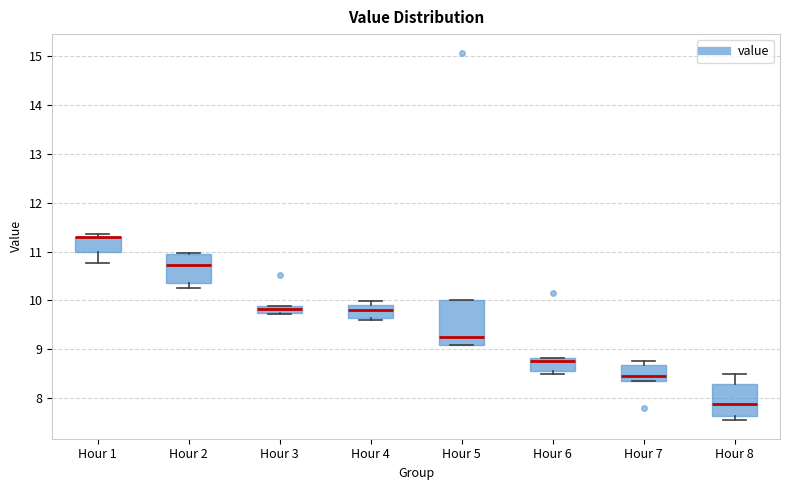

Where is the upper edge of the box for Hour 5 on the y-axis? The values are not printed on the chart, so give them approximately, as read against the axis.

10.0